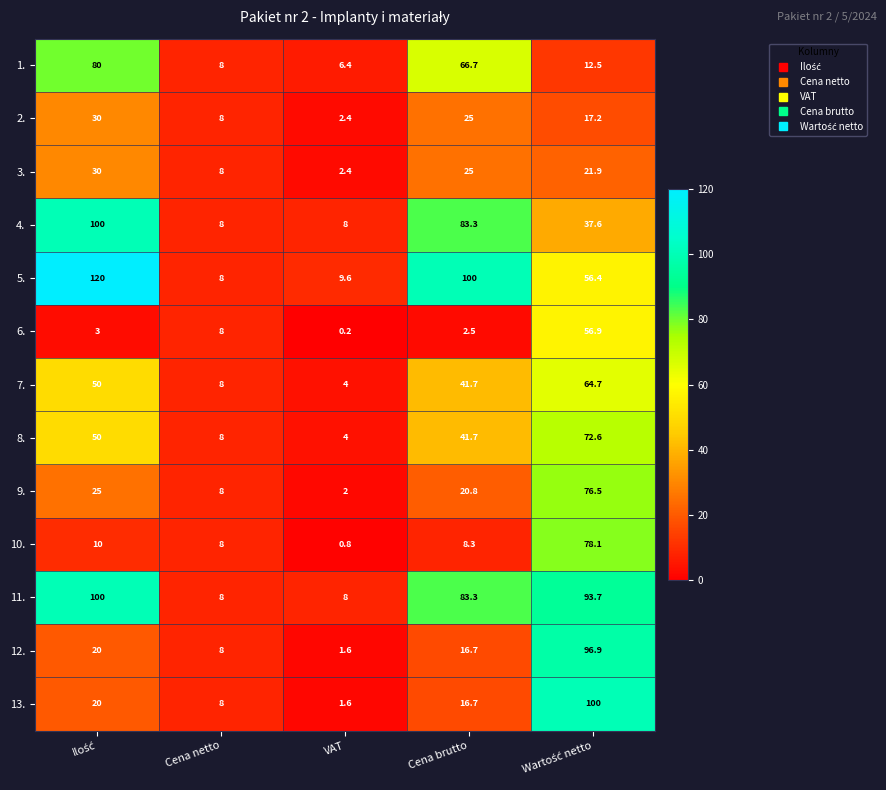

Which label corresponds to the smallest value in the chart?

VAT